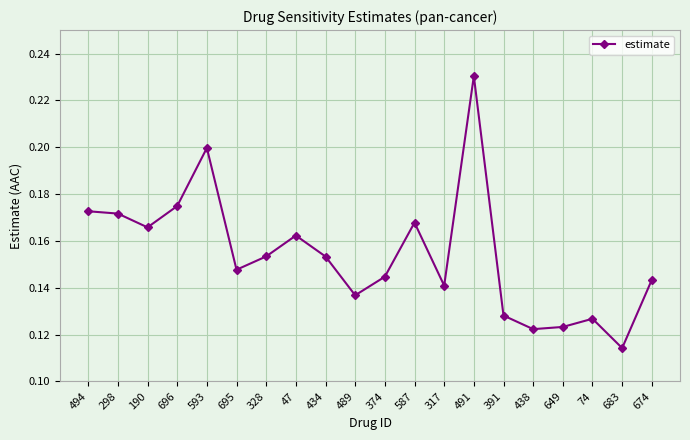

At which category does the data reach its first local valley?

190